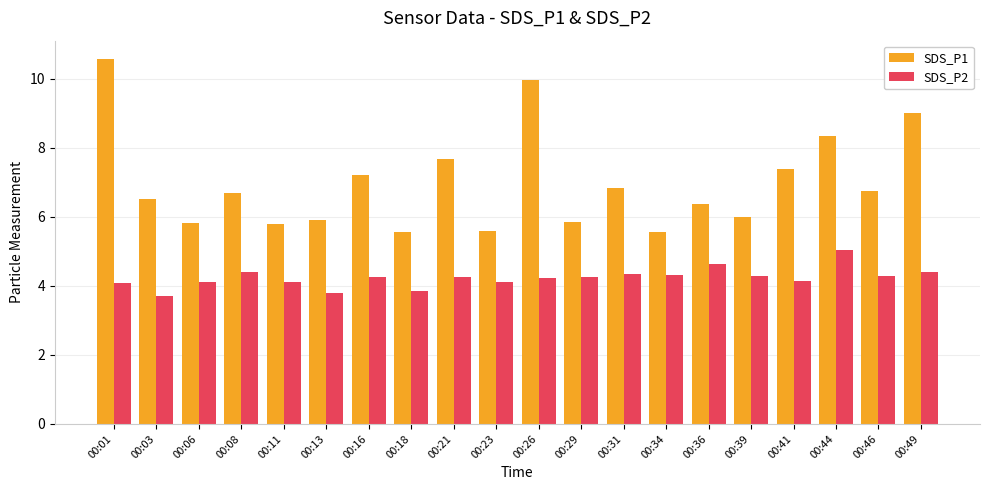

Rank the series at 00:03 from highest to lowest value.

SDS_P1, SDS_P2